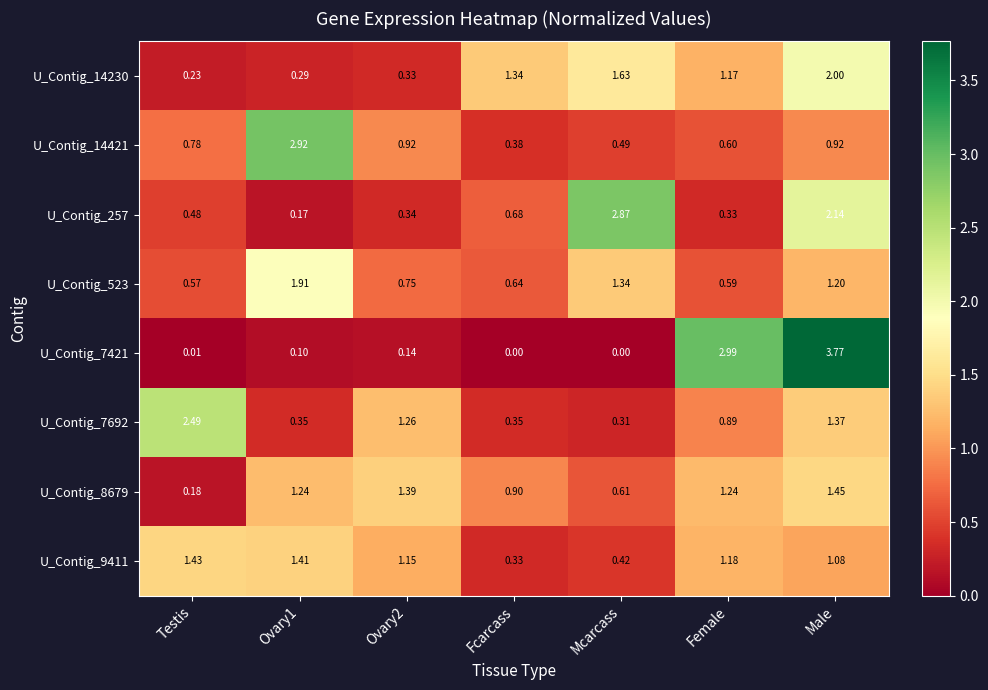

What is the spread (max minus min) of values at Female?

2.7